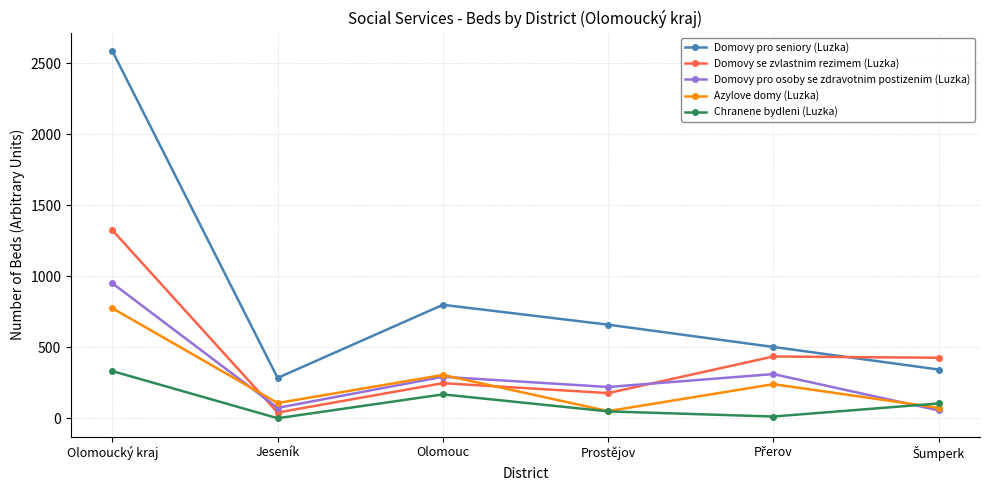

Which series has the largest total across all categories?

Domovy pro seniory (Luzka)